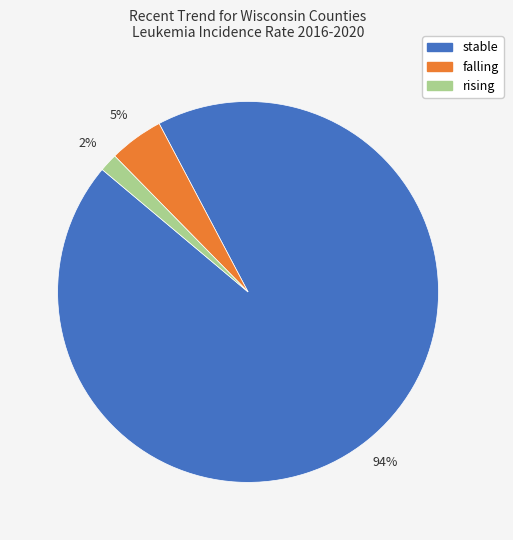

True or false: rising accounts for 2% of the total.

True